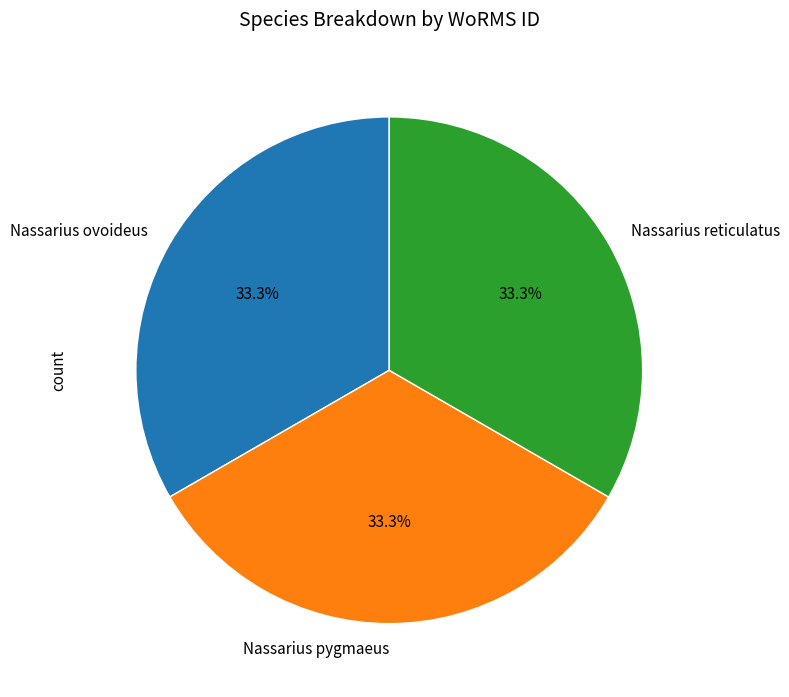

The Nassarius ovoideus slice represents 20% of the pie. True or false?

False